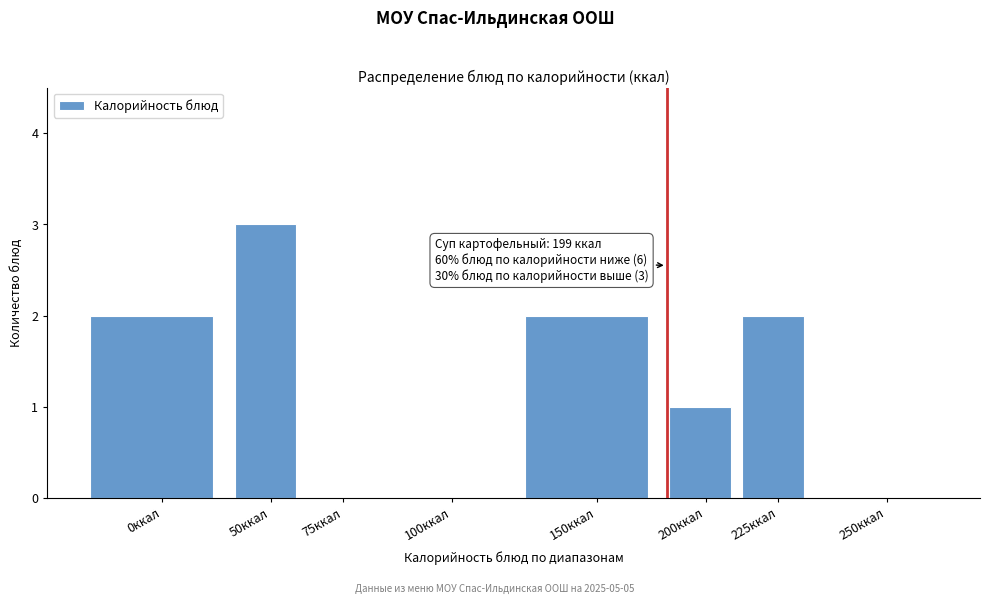

Reading left to right, transcribe all the data shown in this chart.

0ккал=2	50ккал=3	75ккал=0	100ккал=0	150ккал=2	200ккал=1	225ккал=2	250ккал=0